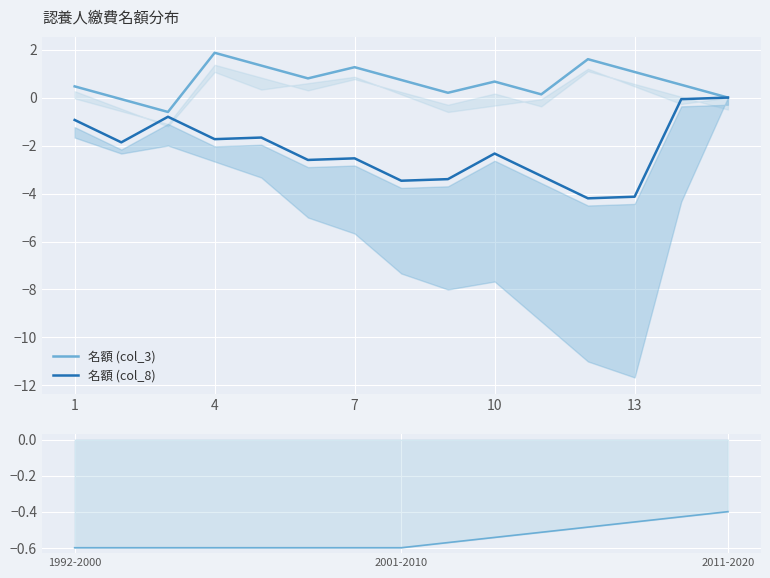

What is the average value of the 名額 (col_3) series?

0.7